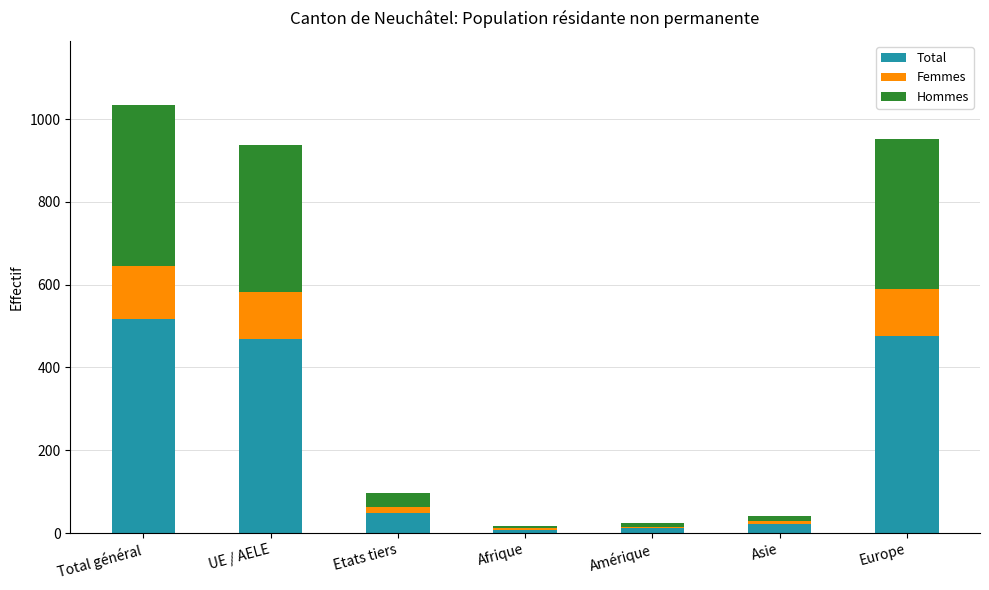

What is the sum of all Total values?

1551